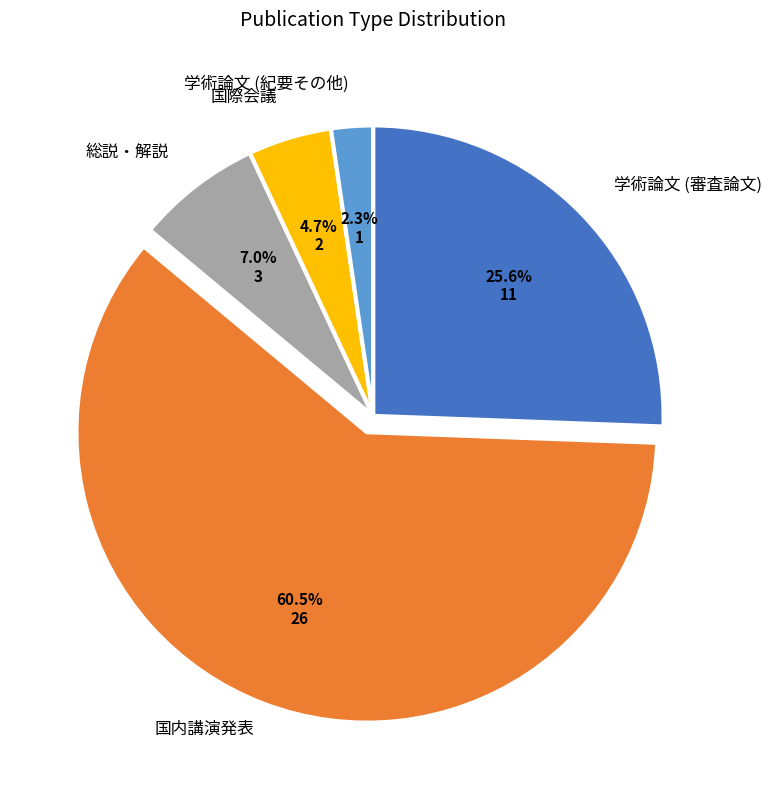

Is there a majority slice in this chart?

Yes